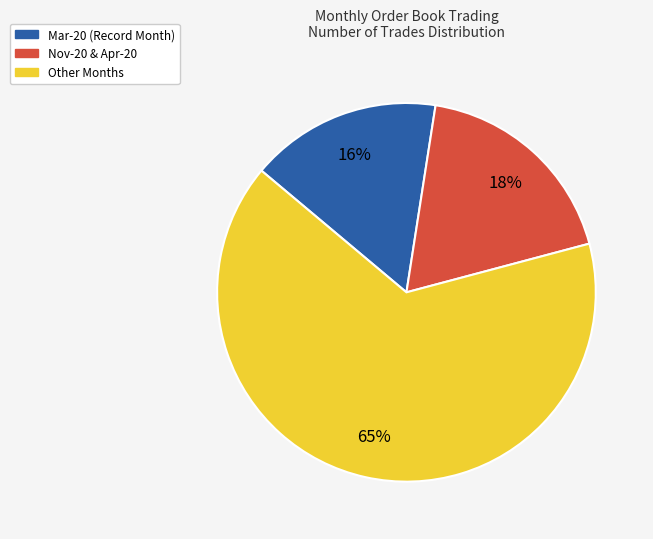

Is there any slice that represents more than half of the pie?

Yes